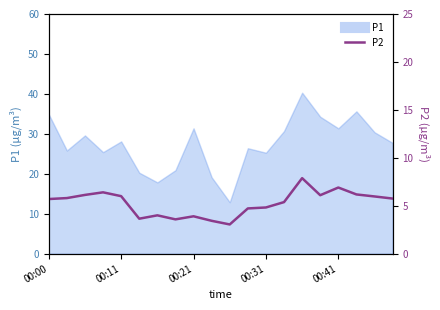

What is the approximate value at 17?

6.2